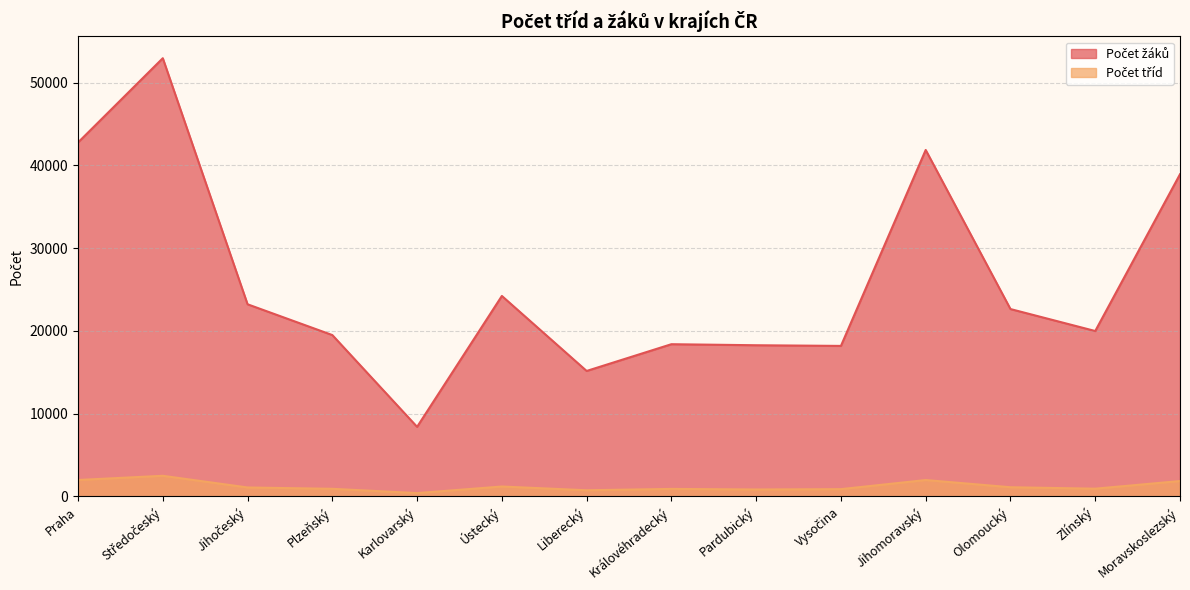

How many lines are shown in the chart?

2